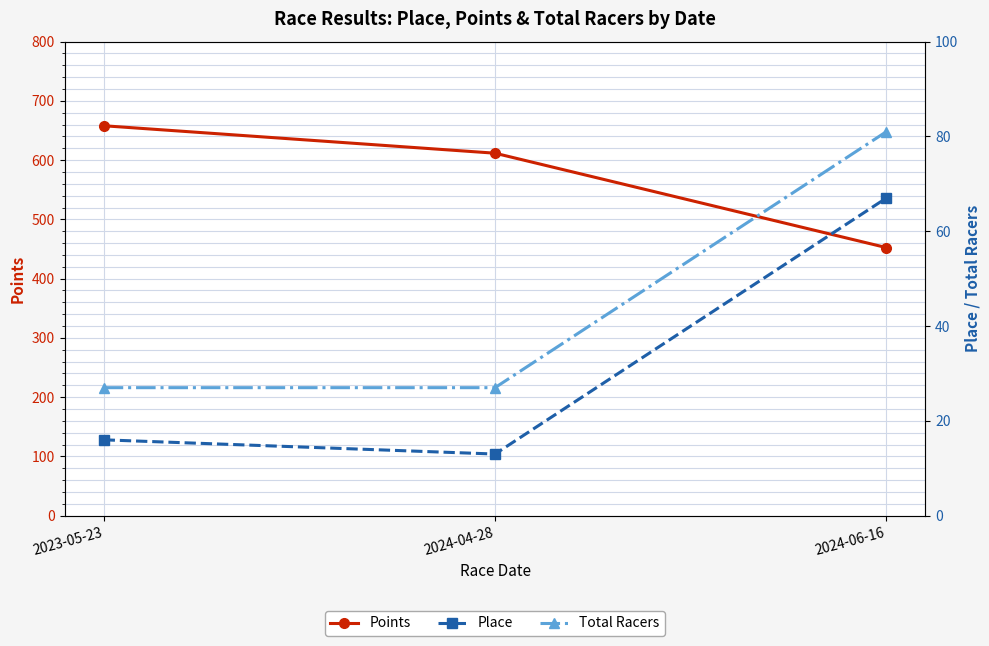

Rank the series at 2024-04-28 from lowest to highest value.

Place, Total Racers, Points